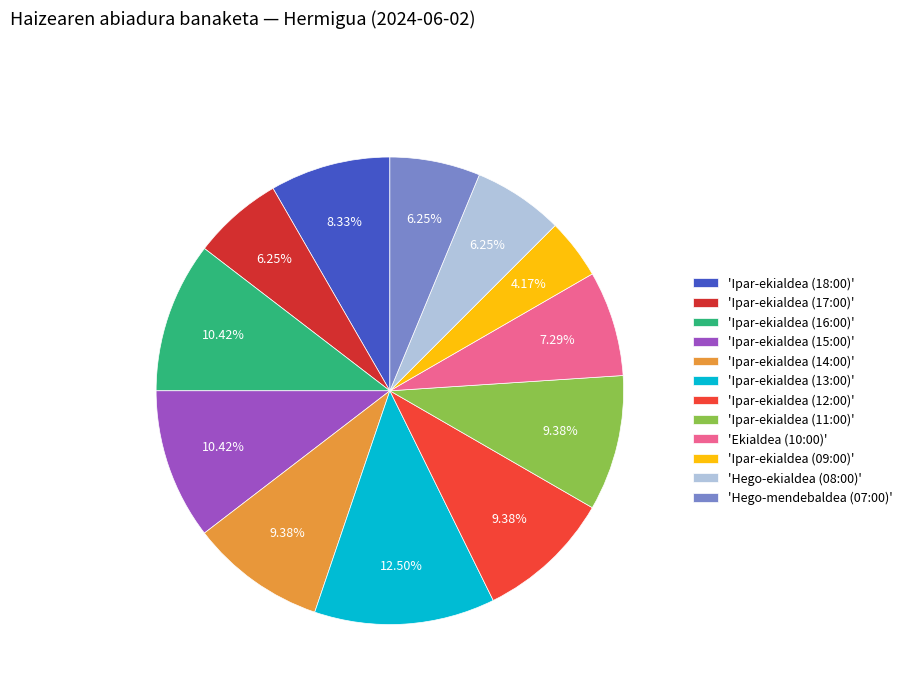

Count the number of slices in the pie.

12